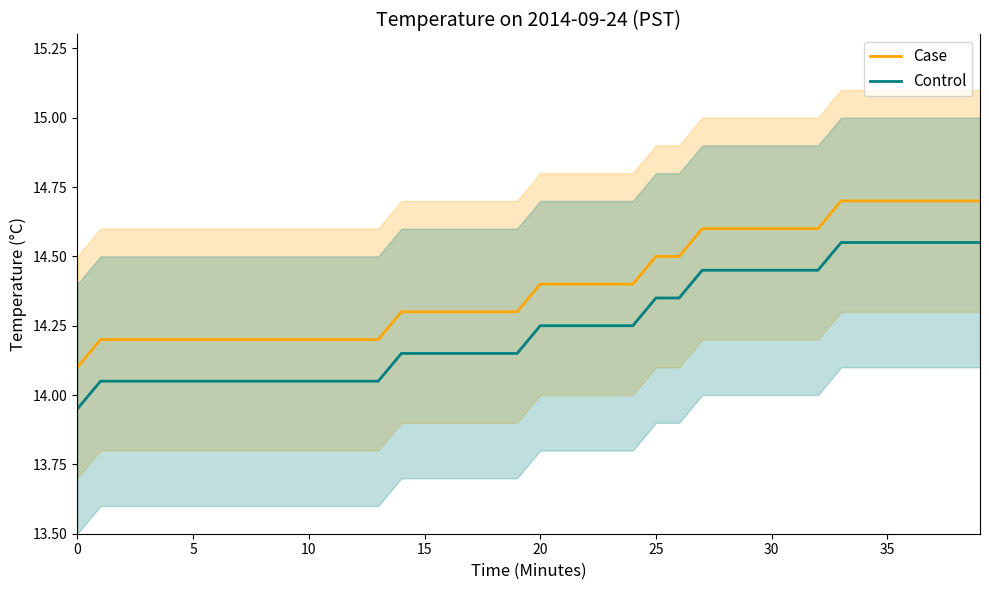

True or false: Control has more than 1 points higher than both neighbors.

False